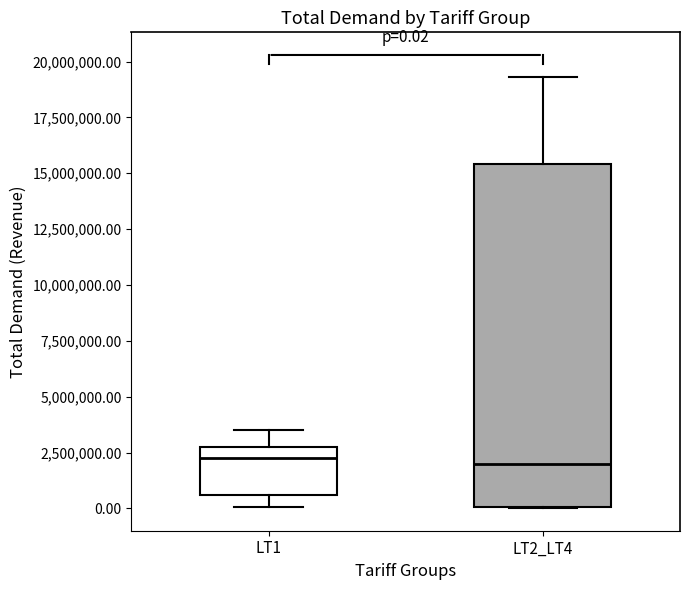

Comparing the boxes themselves (not the whiskers), which one is the tallest?

LT2_LT4